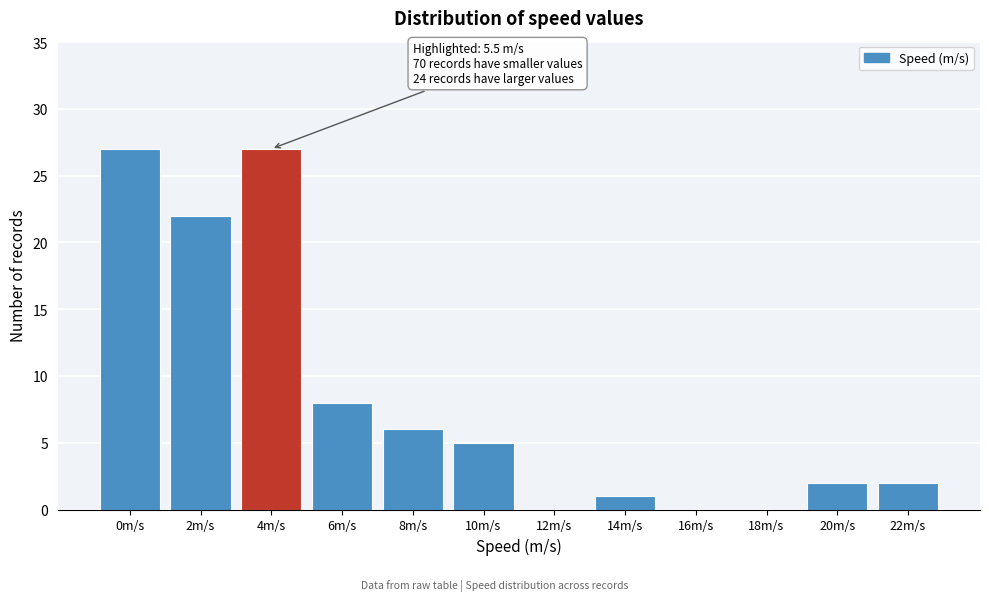

Reading left to right, extract all data points from this chart.

0m/s=27	2m/s=22	4m/s=27	6m/s=8	8m/s=6	10m/s=5	12m/s=0	14m/s=1	16m/s=0	18m/s=0	20m/s=2	22m/s=2